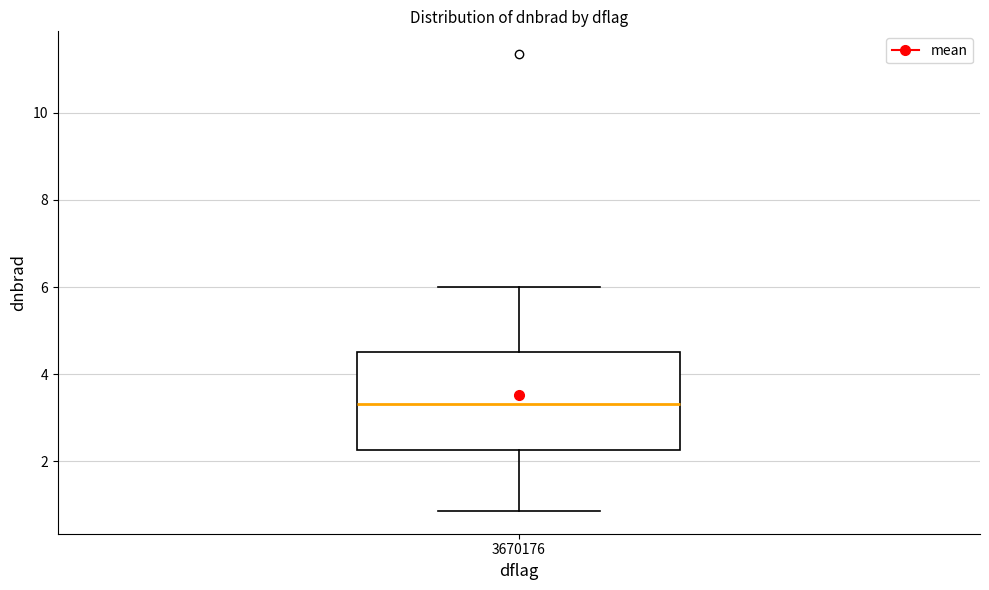

Where is the upper edge of the box at x = 3670176 on the y-axis? The values are not printed on the chart, so give them approximately, as read against the axis.

4.6